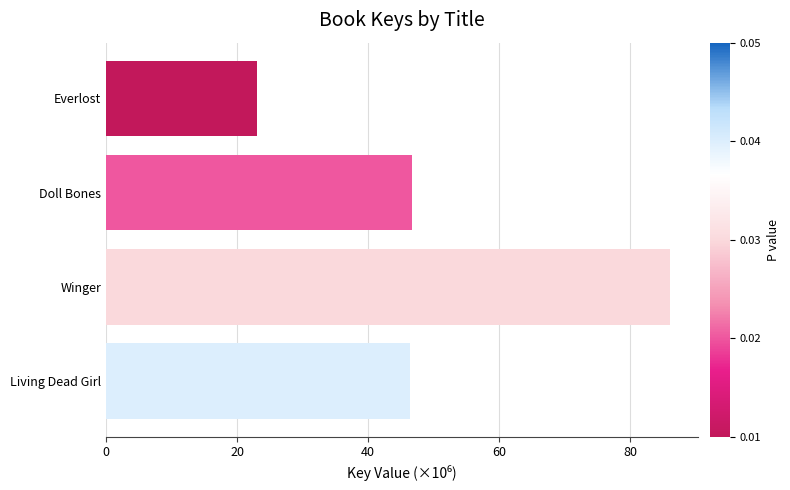

How many bars are there in total?

4